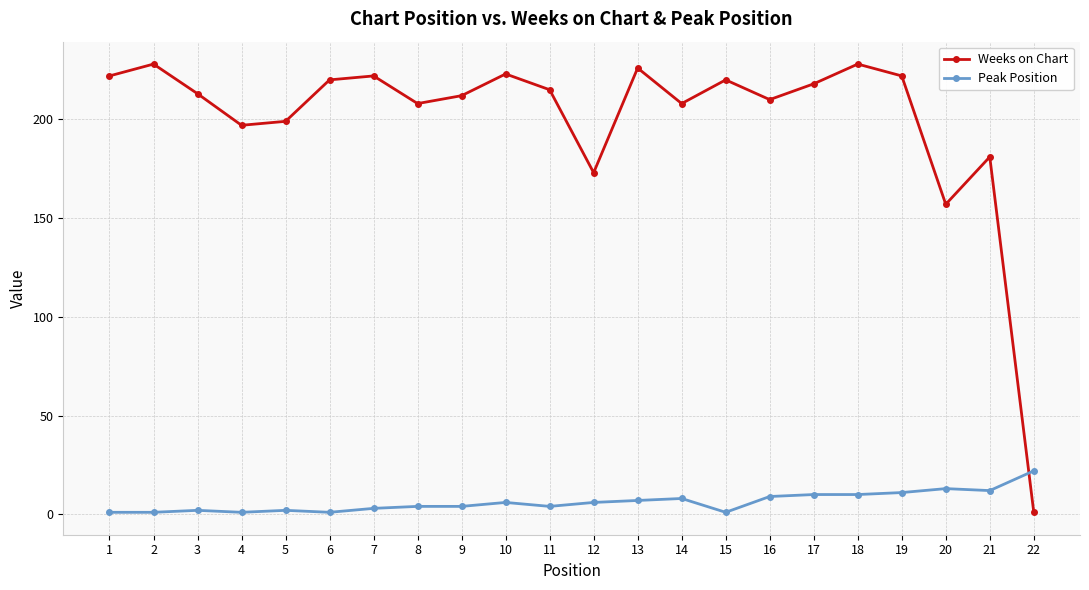

Does the chart have visible grid lines?

Yes